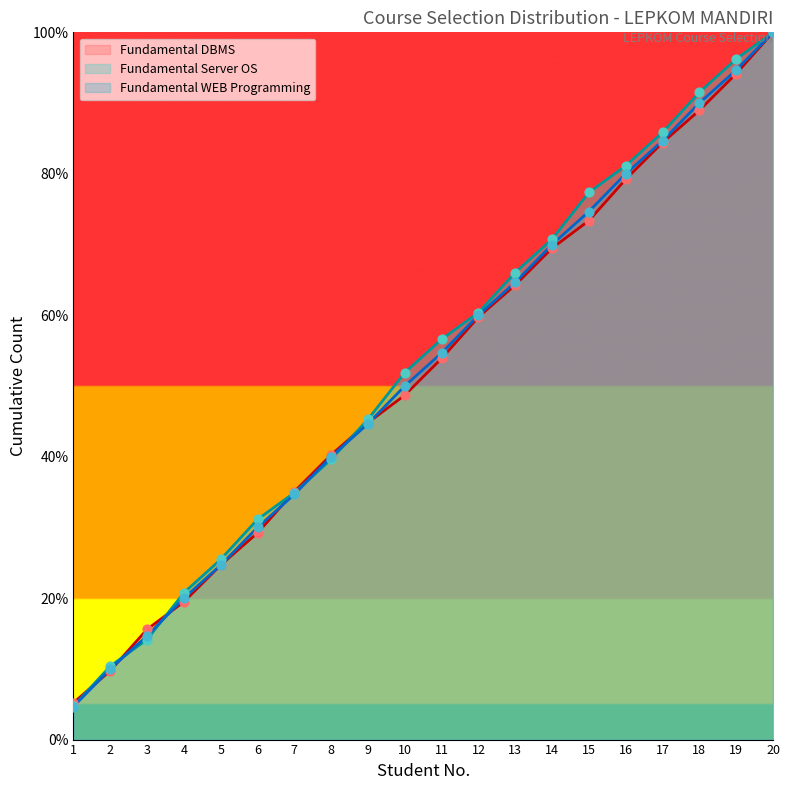

What is the ratio of the value at 20 to the value at 14?

1.4